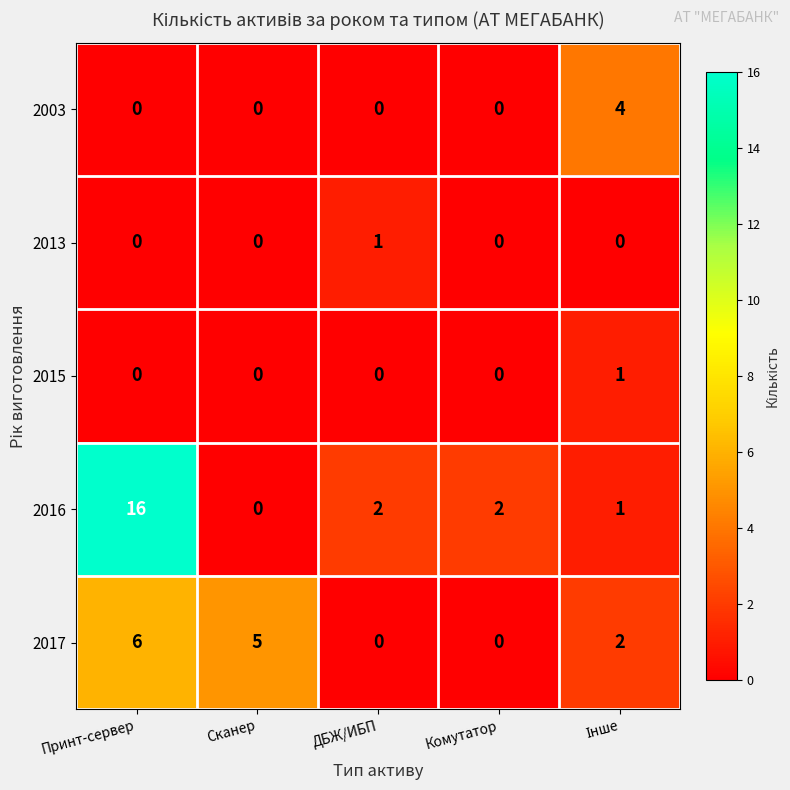

The value of 2017 at Комутатор is 0. True or false?

True